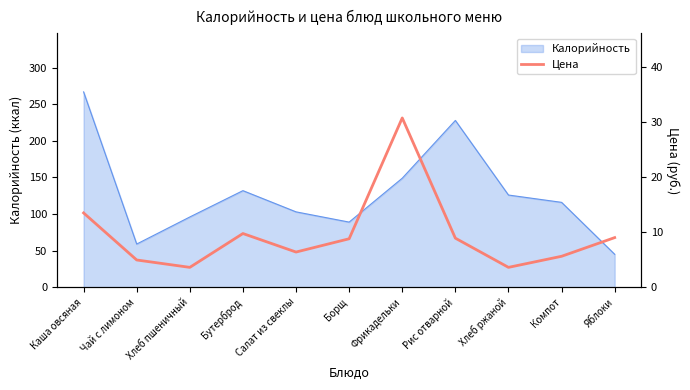

What is the label of the 9th point from the left?

Хлеб ржаной